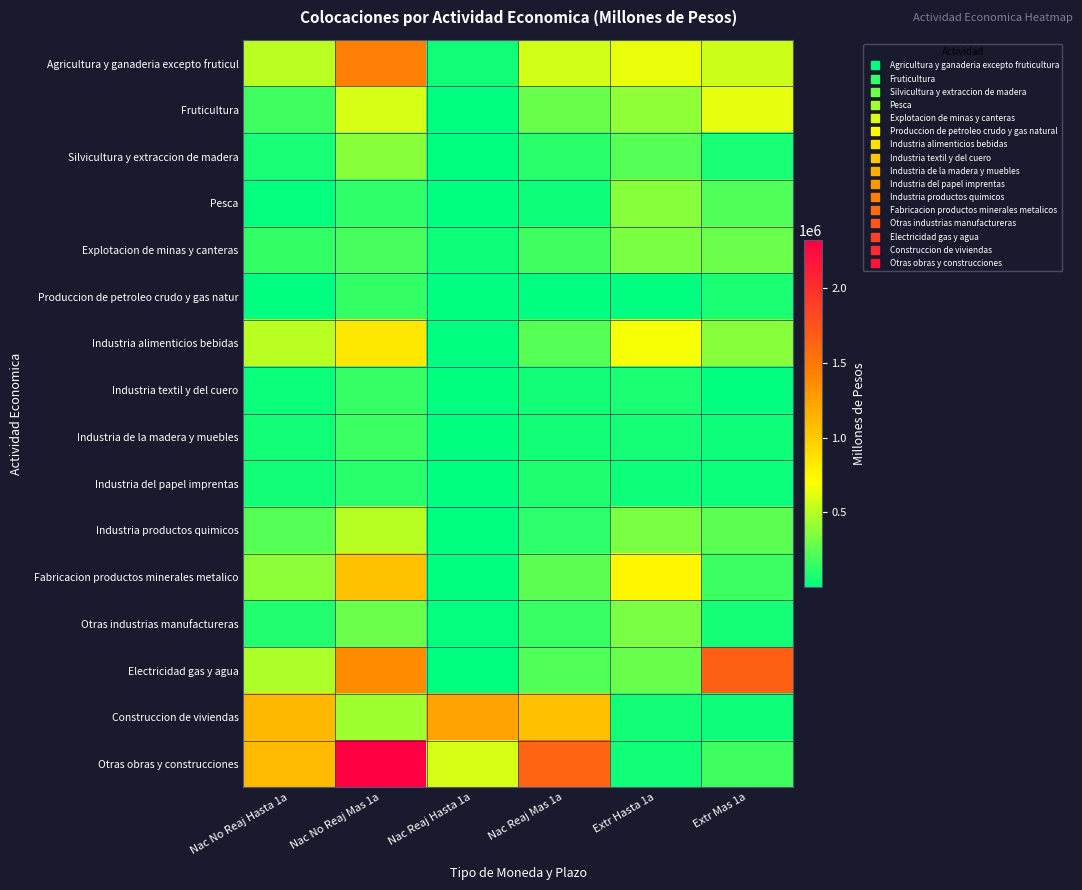

Which series has the largest total across all categories?

Otras obras y construcciones